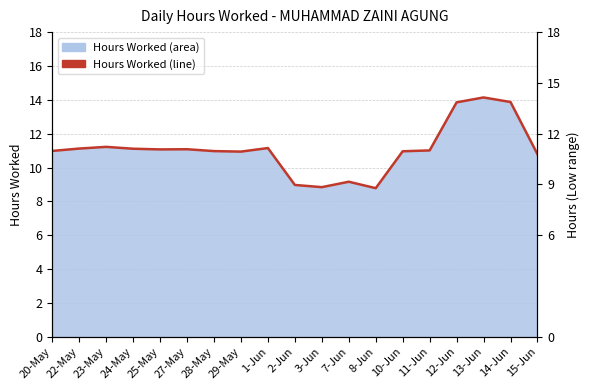

Does the chart have visible grid lines?

Yes